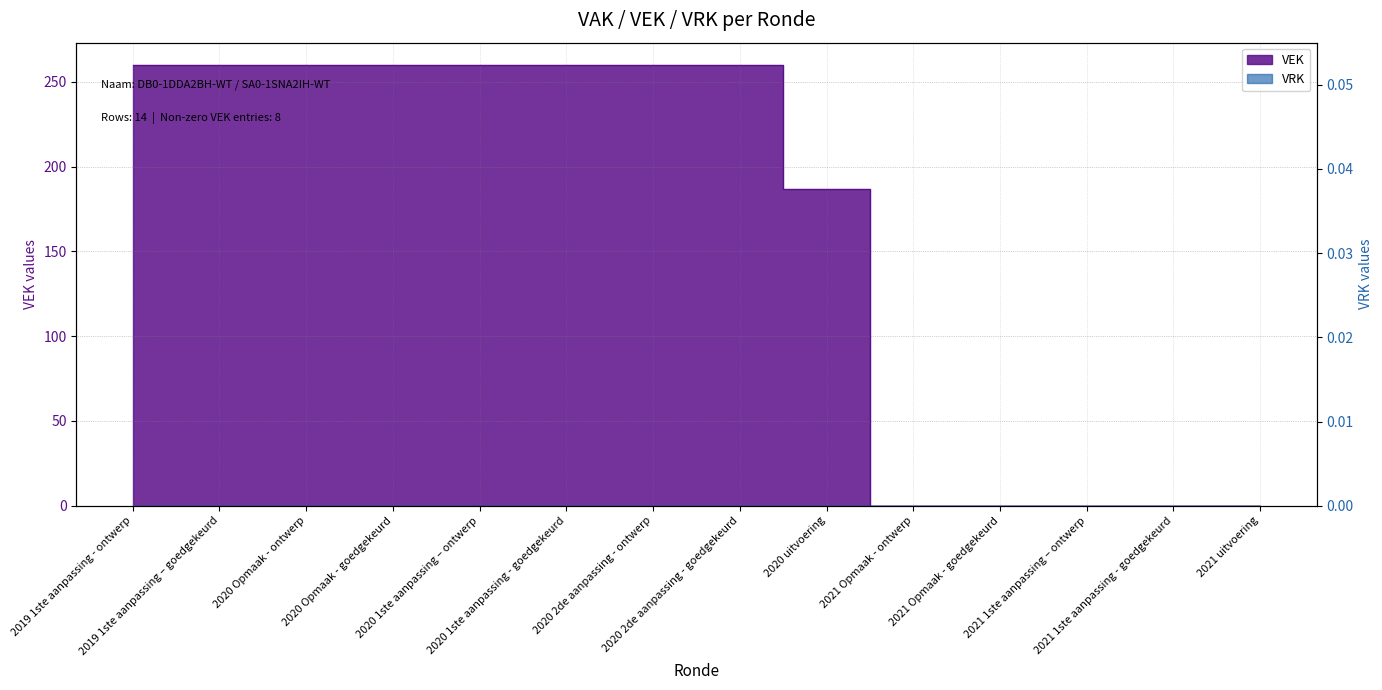

True or false: the data has more than 2 interior local peaks.

False